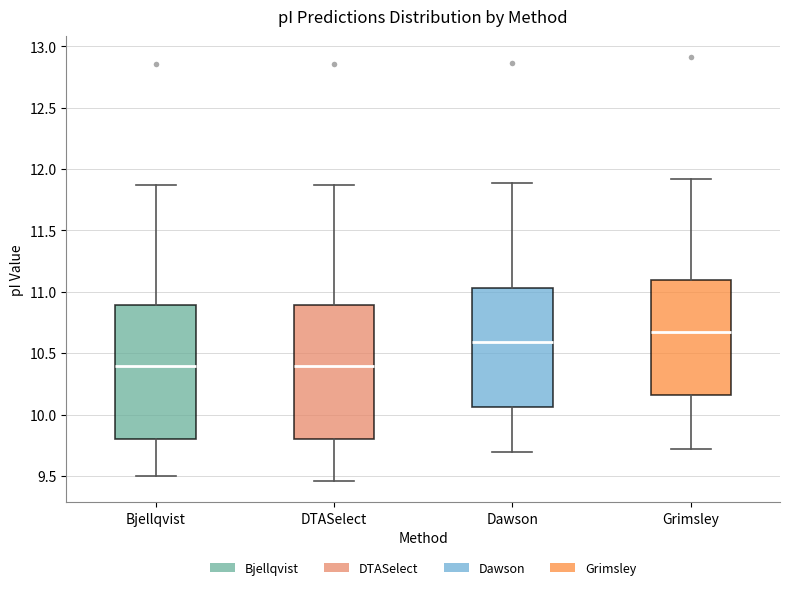

Reading left to right, transcribe this box plot: for each box, give where its median line is, the range the box spans, and where its two whiskers end, as read against the y-axis. The values are not printed on the chart, so give them approximately, as read against the axis.

Bjellqvist: median 10.40, box 9.80 to 10.90, whiskers 9.50 to 11.85
DTASelect: median 10.40, box 9.80 to 10.90, whiskers 9.45 to 11.85
Dawson: median 10.60, box 10.05 to 11.05, whiskers 9.70 to 11.90
Grimsley: median 10.65, box 10.15 to 11.10, whiskers 9.70 to 11.90